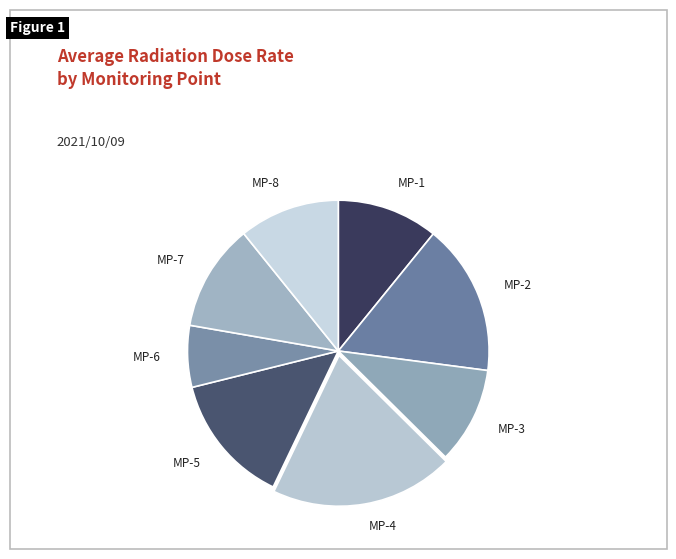

Is it true that MP-8 is 1% of the pie?

False